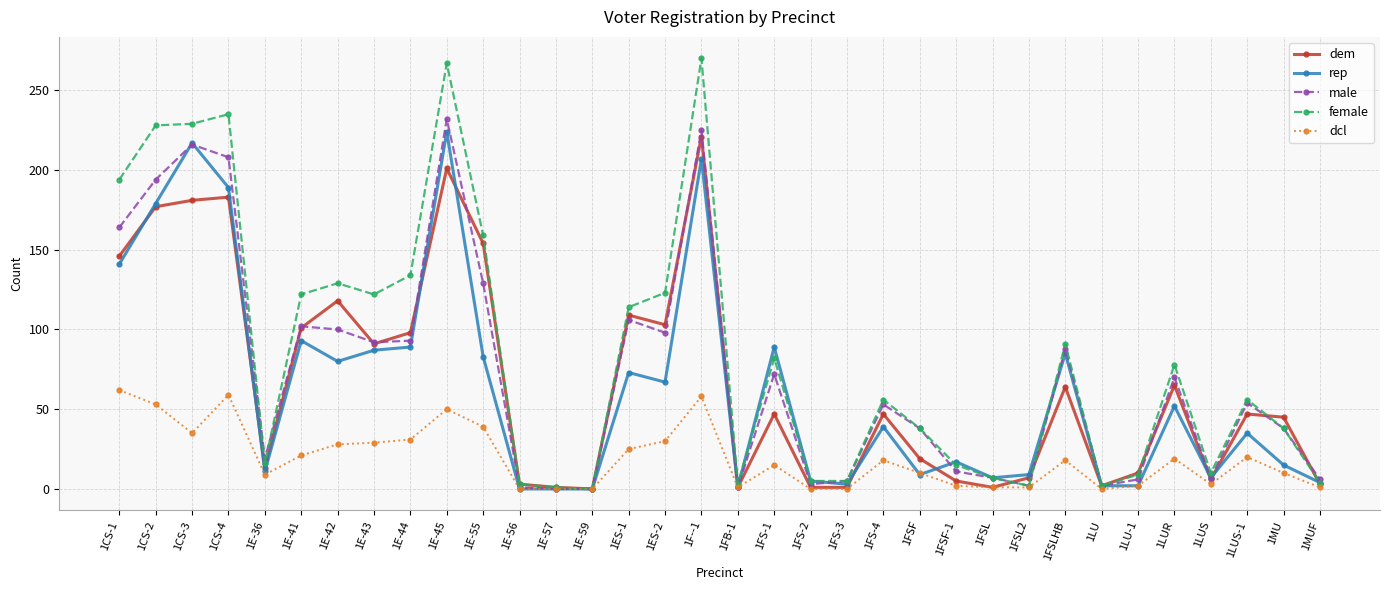

Where does the dcl series first go above 18?

1CS-1